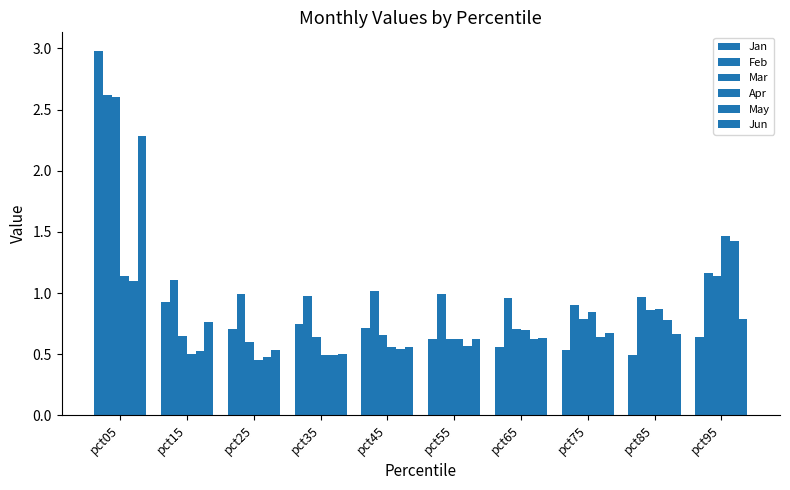

How many bars are there in each group?

6